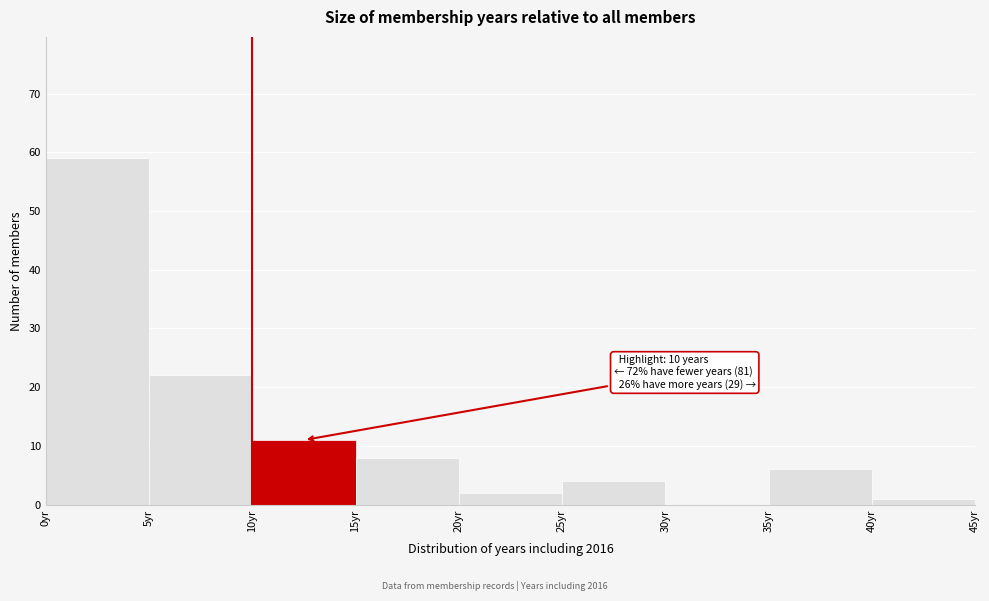

Over which range of the x-axis is the bar tallest?

0 to 5